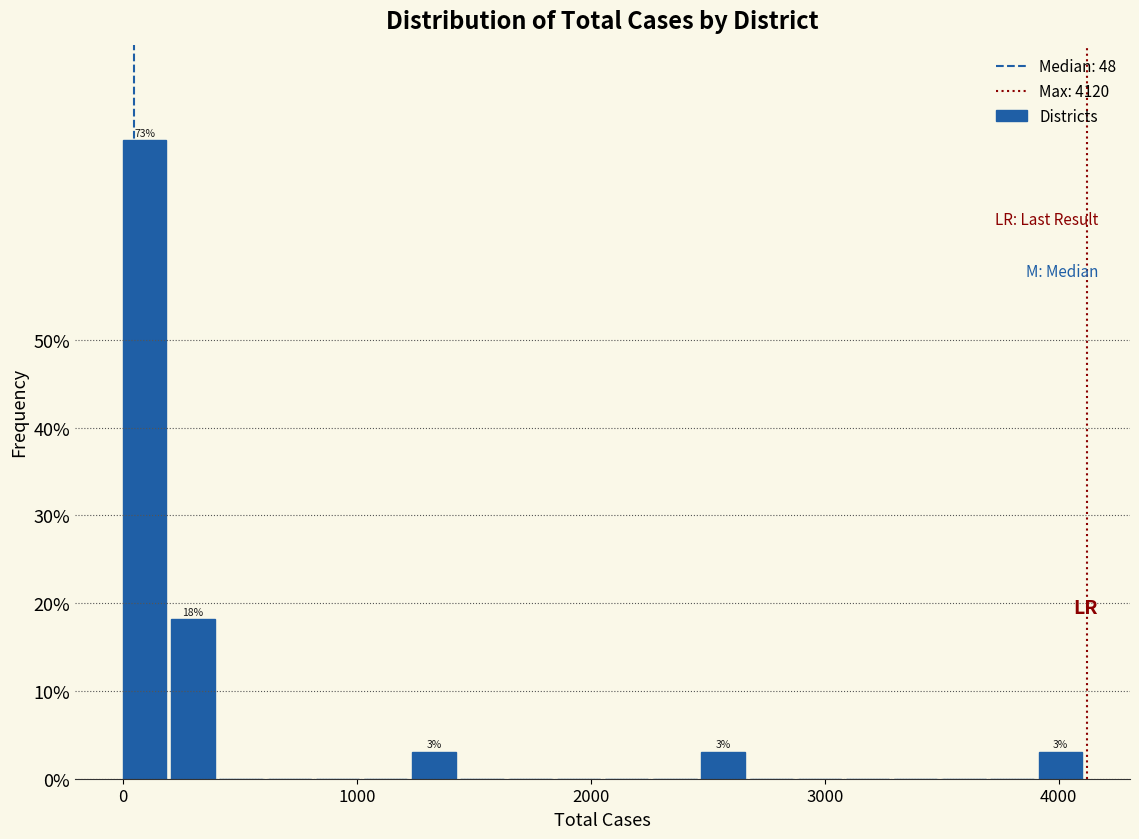

Read against the x-axis, roughly where is the centre of the tallest bar?

100